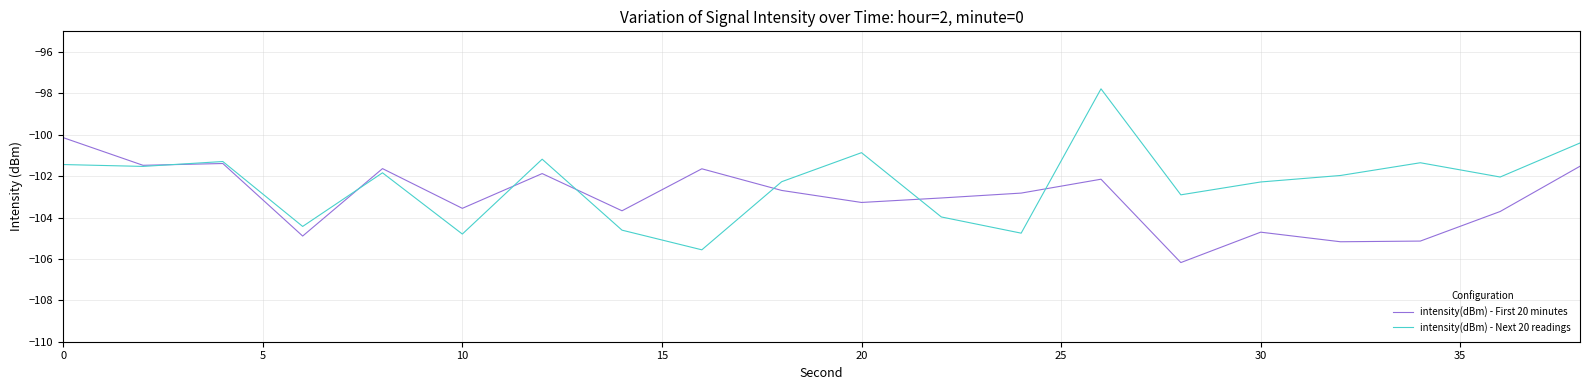

After their last crossing, which series has the higher values: intensity(dBm) - Next 20 readings or intensity(dBm) - First 20 minutes?

intensity(dBm) - Next 20 readings